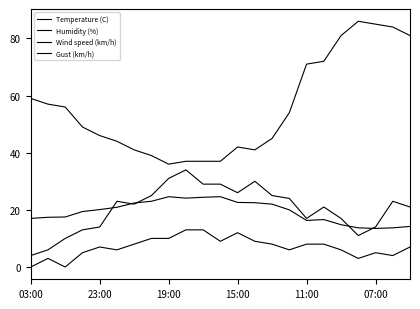

How many lines are shown in the chart?

4